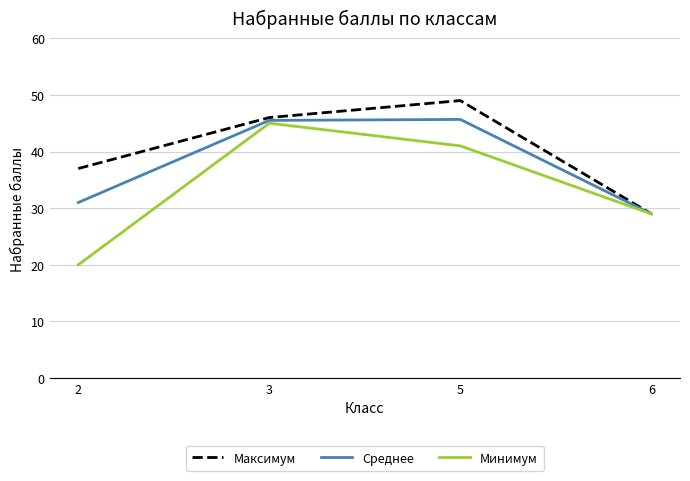

Which category has the lowest value across all series?

2